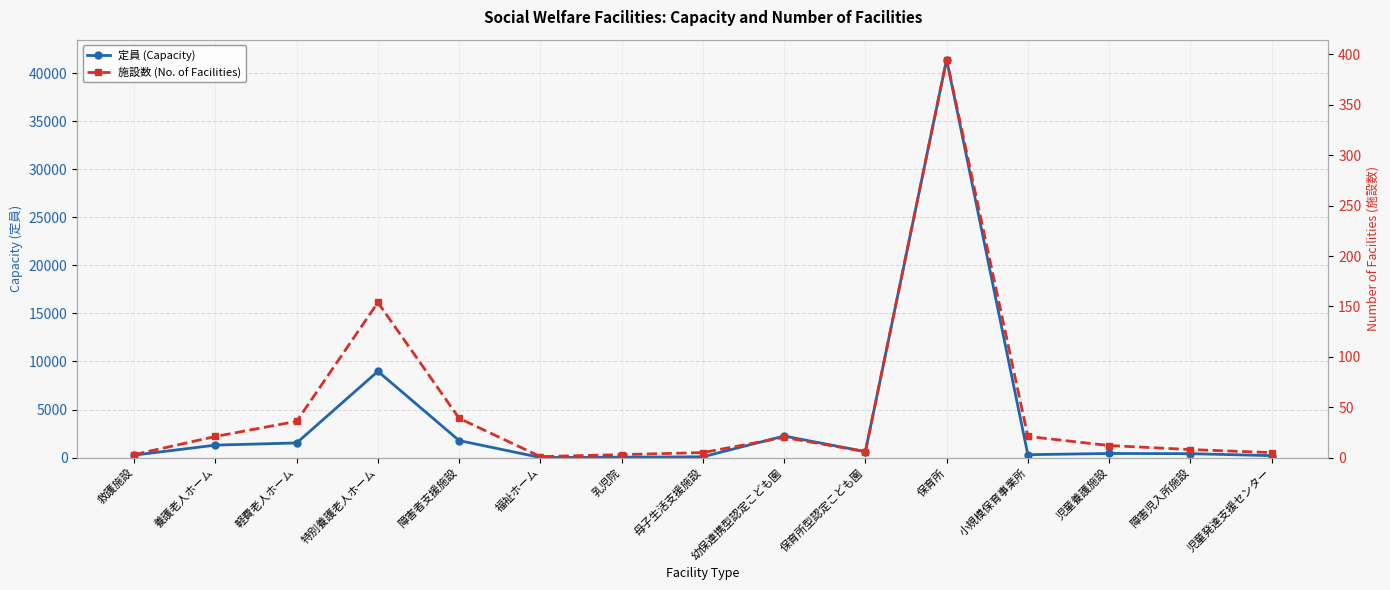

How many interior local peaks does the 施設数 (No. of Facilities) series have?

3